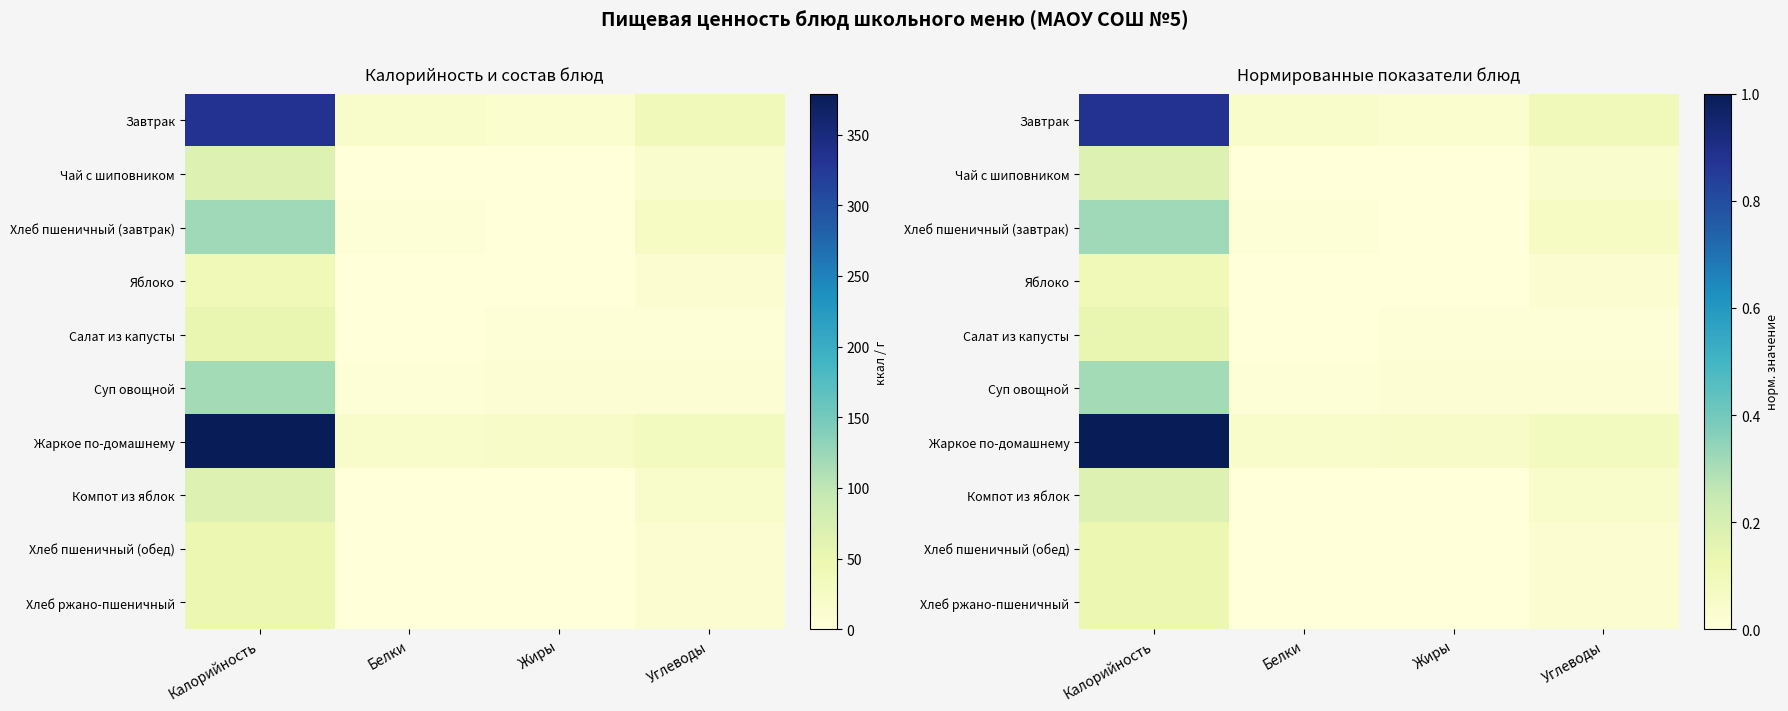

The Компот из яблок series shows 0.2 at Калорийность. True or false?

True